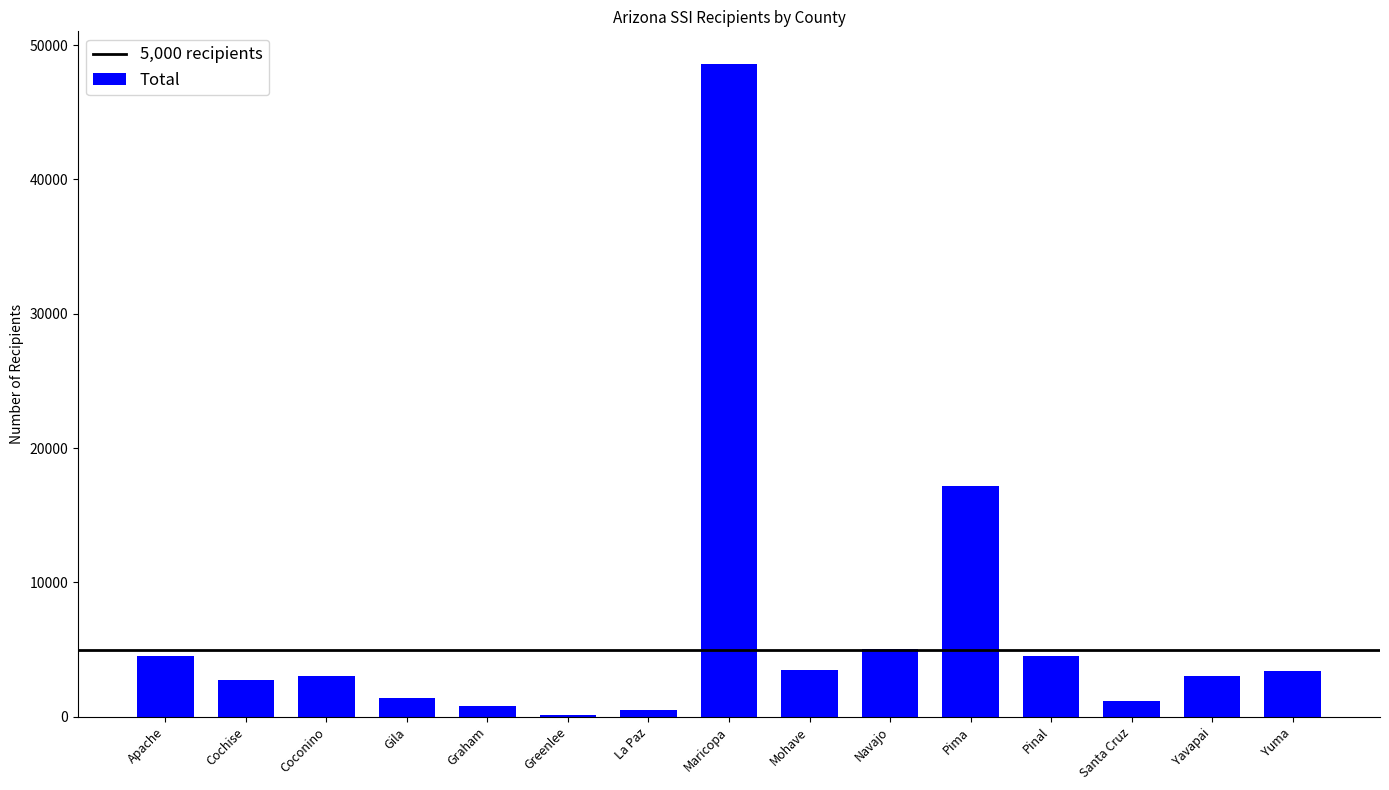

Which has a higher value, Pima or Apache?

Pima